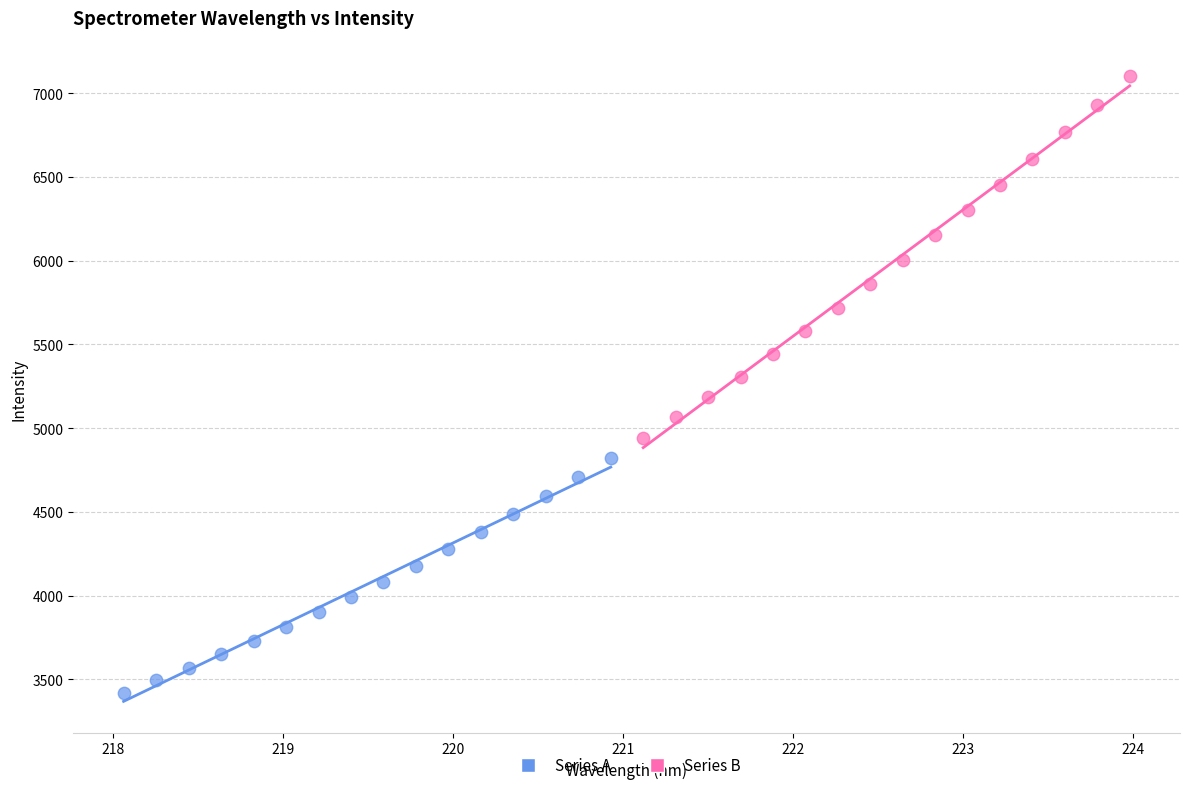

Which series contains the highest Y value?

Series B